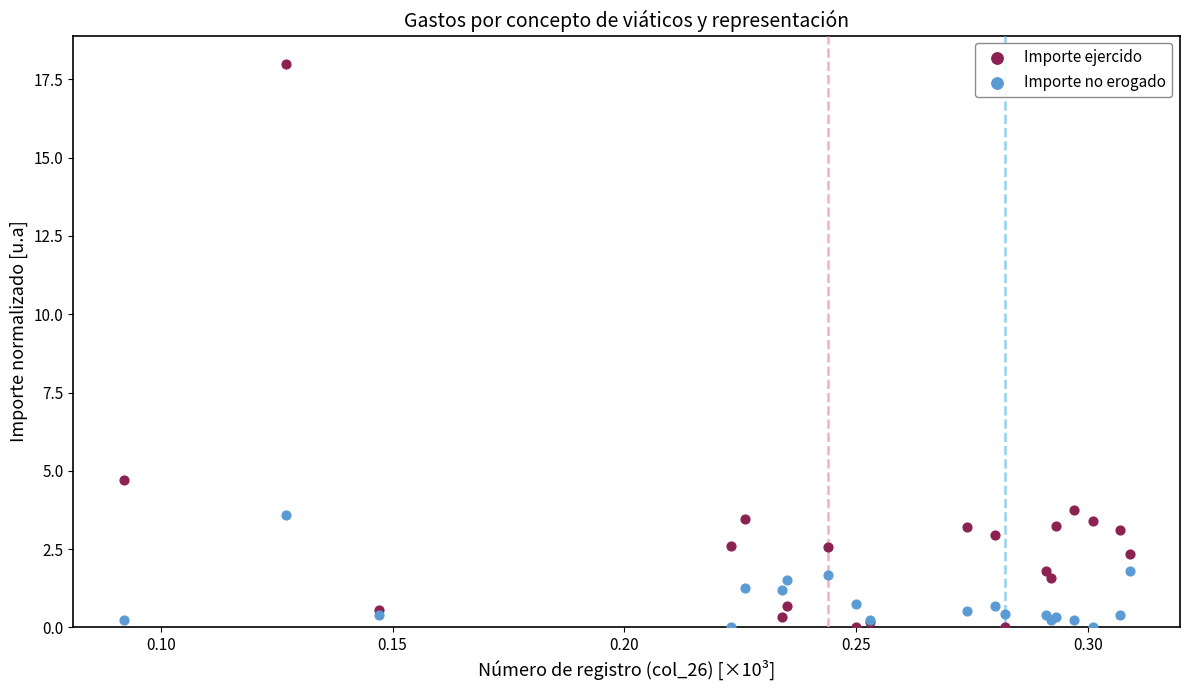

Which series contains the highest Y value?

Importe ejercido